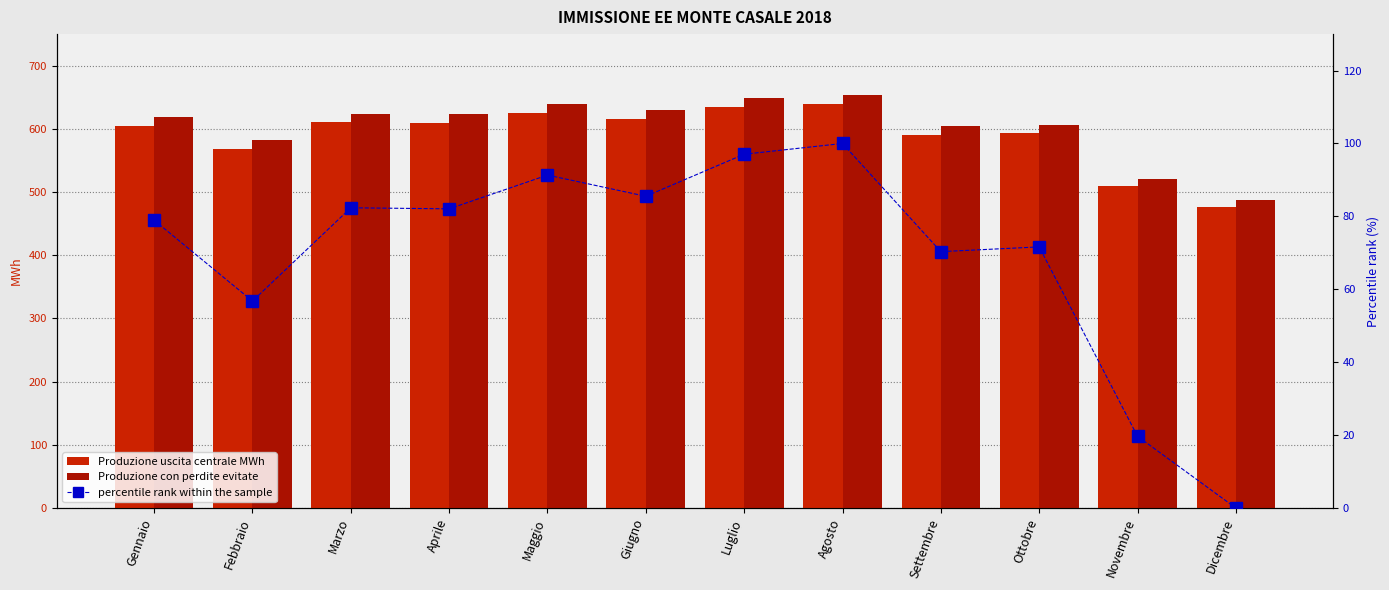

Reading left to right, transcribe all the data shown in this chart.

Produzione uscita centrale MWh: 604.7	568.8	610.2	609.8	624.7	615.3	634.0	638.7	590.8	592.9	508.9	477.1
Produzione con perdite evitate: 618.6	581.9	624.3	623.8	639.1	629.5	648.6	653.4	604.4	606.5	520.6	488.0
percentile rank within the sample: 79.0	56.8	82.4	82.1	91.3	85.5	97.1	100.0	70.3	71.6	19.7	0.0